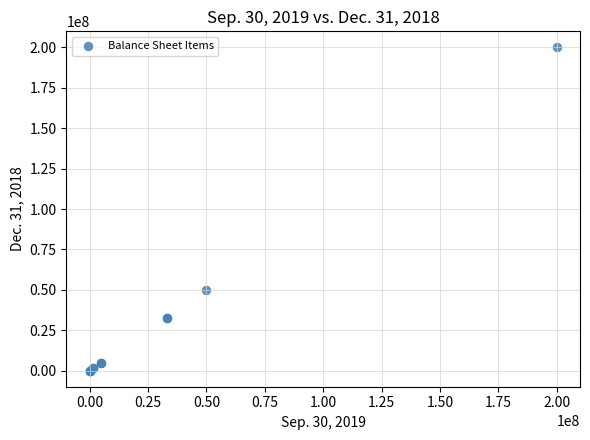

What Y value in the scatter plot is closest to 100000000?

50000000.0